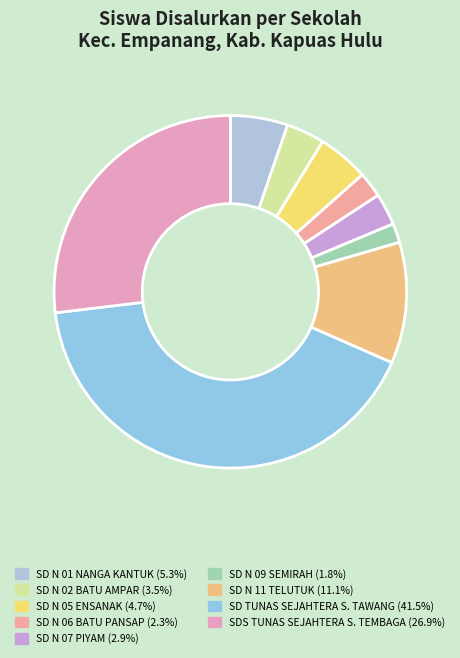

Is there any slice that represents more than half of the pie?

No